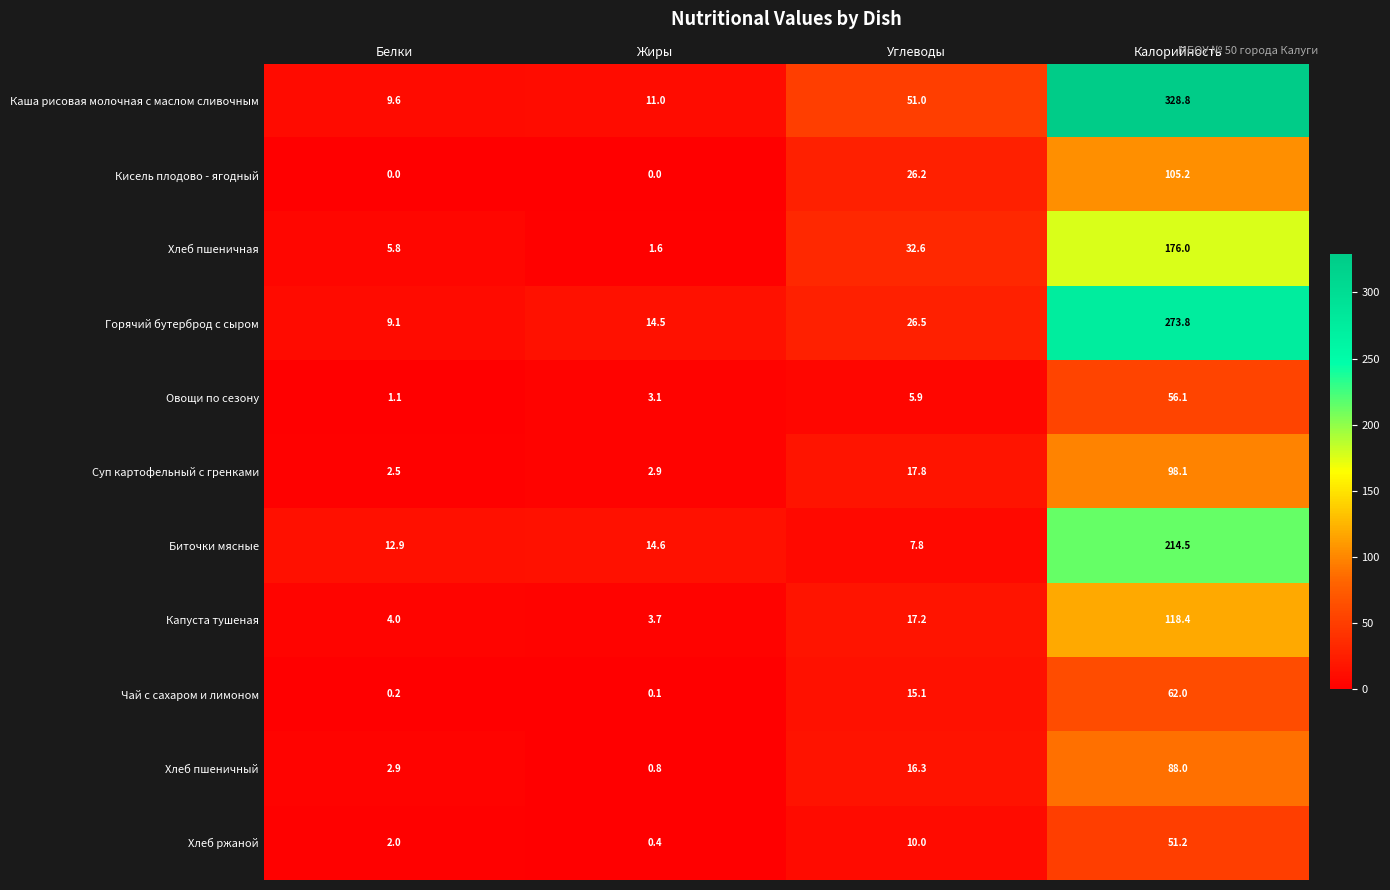

Where does the Биточки мясные series first go above 14?

Жиры